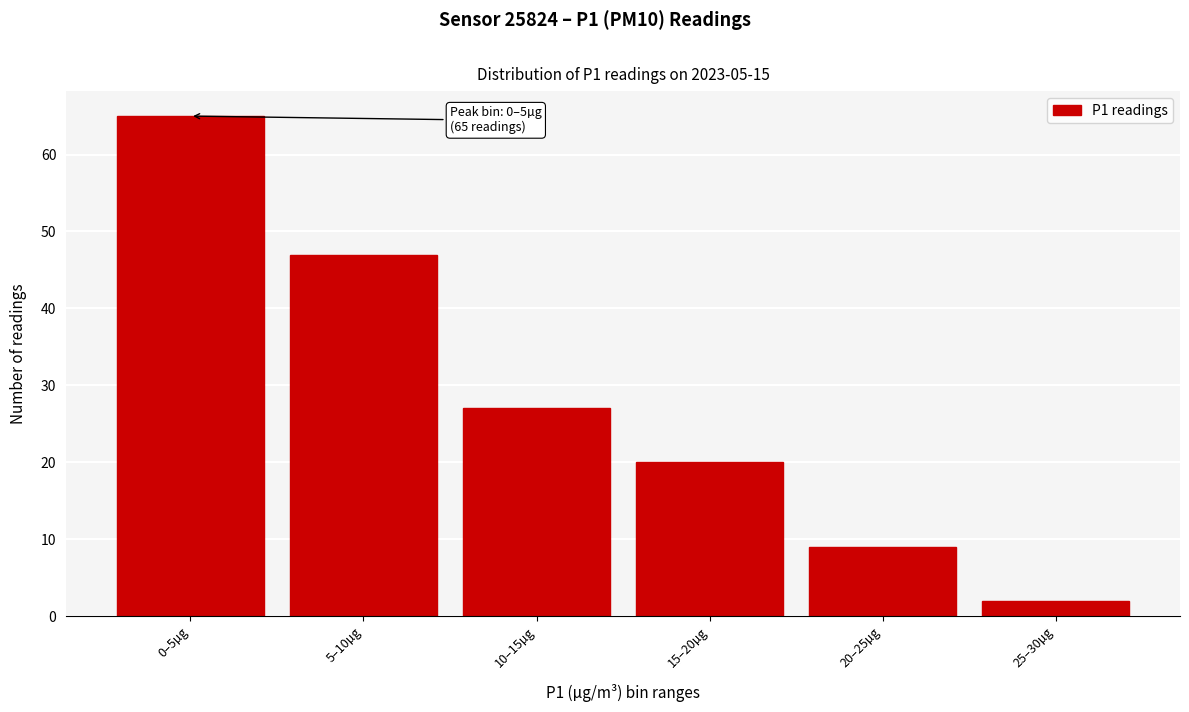

Reading right to left, extract all data points from this chart.

2	9	20	27	47	65